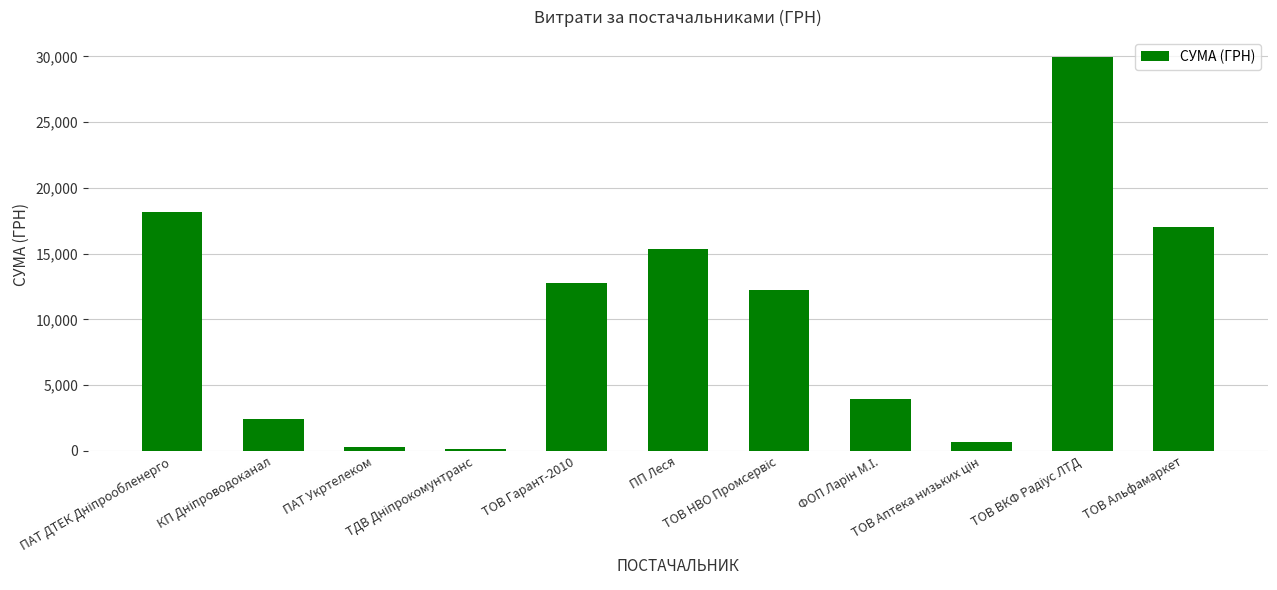

What is the maximum value shown in the chart?

29970.0